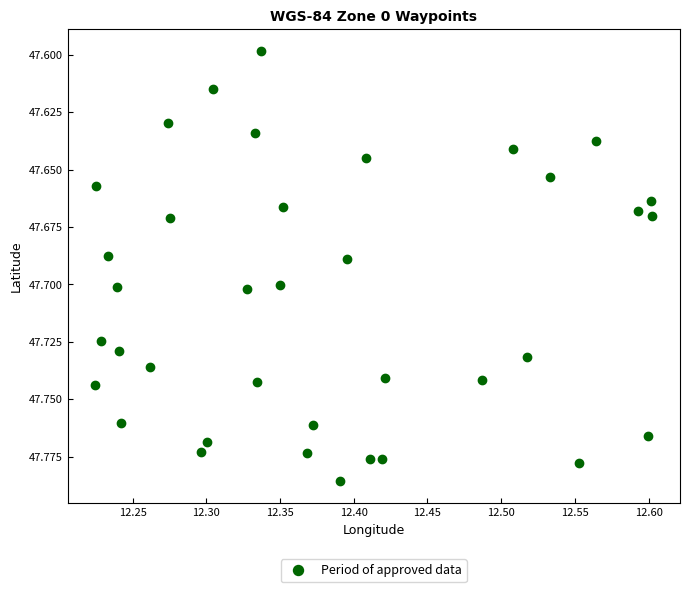

What is the range of X values (max minus min)?

0.4